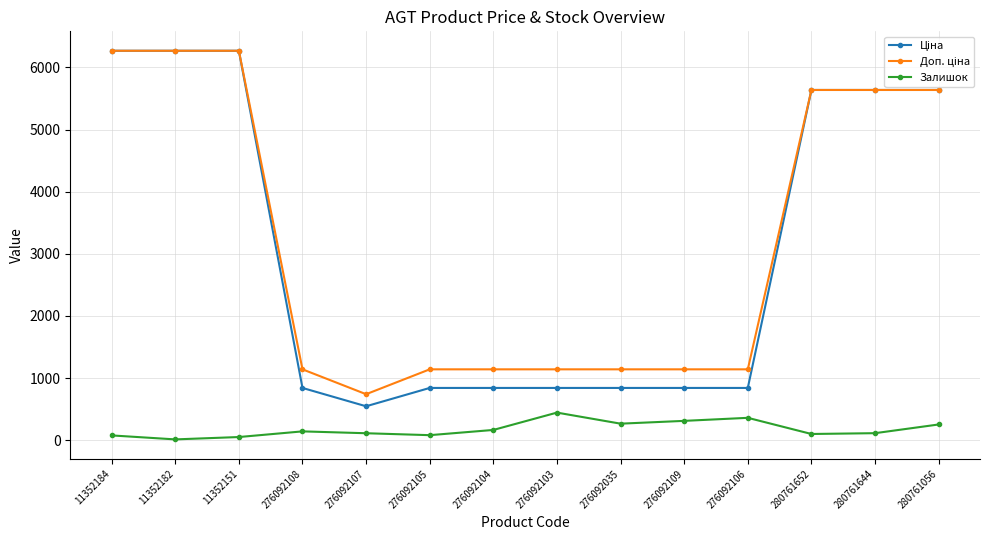

Is it true that Залишок equals 115.0 at 280761644?

True